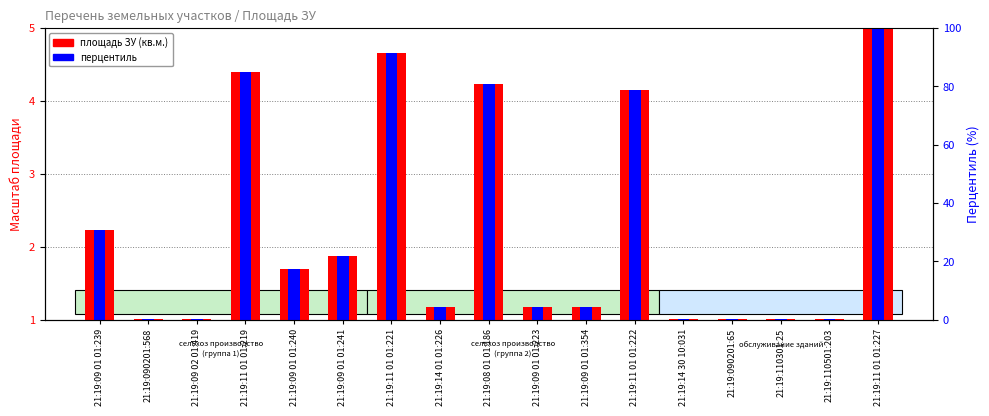

Reading right to left, list all the values displayed in this chart.

площадь ЗУ (кв.м.): 21:19:11 01 01:227=5.0	21:19:110501:203=1.0	21:19:110301:25=1.0	21:19:090201:65=1.0	21:19:14 30 10:031=1.0	21:19:11 01 01:222=4.1	21:19:09 01 01:354=1.2	21:19:09 01 01:223=1.2	21:19:08 01 01:186=4.2	21:19:14 01 01:226=1.2	21:19:11 01 01:221=4.7	21:19:09 01 01:241=1.9	21:19:09 01 01:240=1.7	21:19:11 01 01:219=4.4	21:19:09 02 01:419=1.0	21:19:090201:568=1.0	21:19:09 01 01:239=2.2
перцентиль: 21:19:11 01 01:227=5.0	21:19:110501:203=1.0	21:19:110301:25=1.0	21:19:090201:65=1.0	21:19:14 30 10:031=1.0	21:19:11 01 01:222=4.1	21:19:09 01 01:354=1.2	21:19:09 01 01:223=1.2	21:19:08 01 01:186=4.2	21:19:14 01 01:226=1.2	21:19:11 01 01:221=4.7	21:19:09 01 01:241=1.9	21:19:09 01 01:240=1.7	21:19:11 01 01:219=4.4	21:19:09 02 01:419=1.0	21:19:090201:568=1.0	21:19:09 01 01:239=2.2